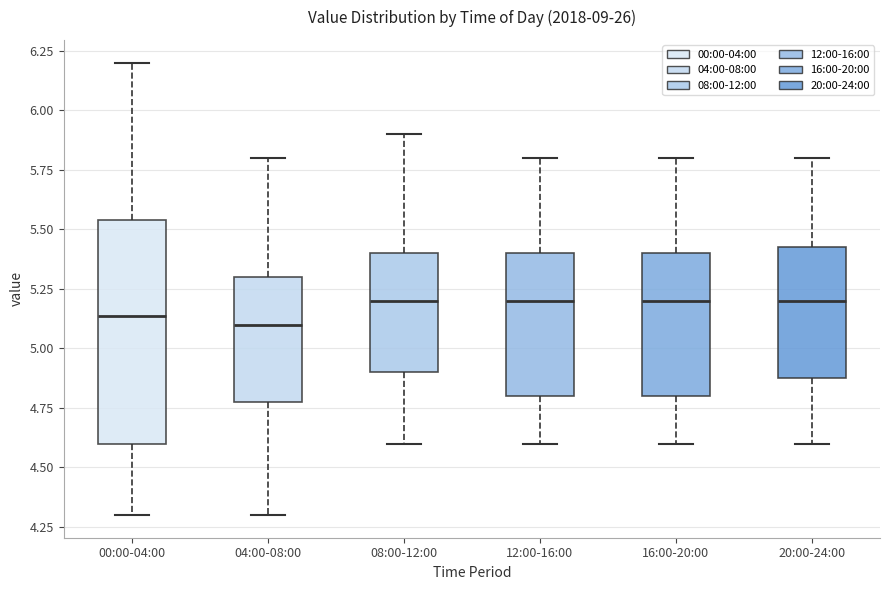

Reading left to right, transcribe this box plot: for each box, give where its median line is, the range the box spans, and where its two whiskers end, as read against the y-axis. The values are not printed on the chart, so give them approximately, as read against the axis.

00:00-04:00: median 5.15, box 4.60 to 5.55, whiskers 4.30 to 6.20
04:00-08:00: median 5.10, box 4.80 to 5.30, whiskers 4.30 to 5.80
08:00-12:00: median 5.20, box 4.90 to 5.40, whiskers 4.60 to 5.90
12:00-16:00: median 5.20, box 4.80 to 5.40, whiskers 4.60 to 5.80
16:00-20:00: median 5.20, box 4.80 to 5.40, whiskers 4.60 to 5.80
20:00-24:00: median 5.20, box 4.90 to 5.45, whiskers 4.60 to 5.80